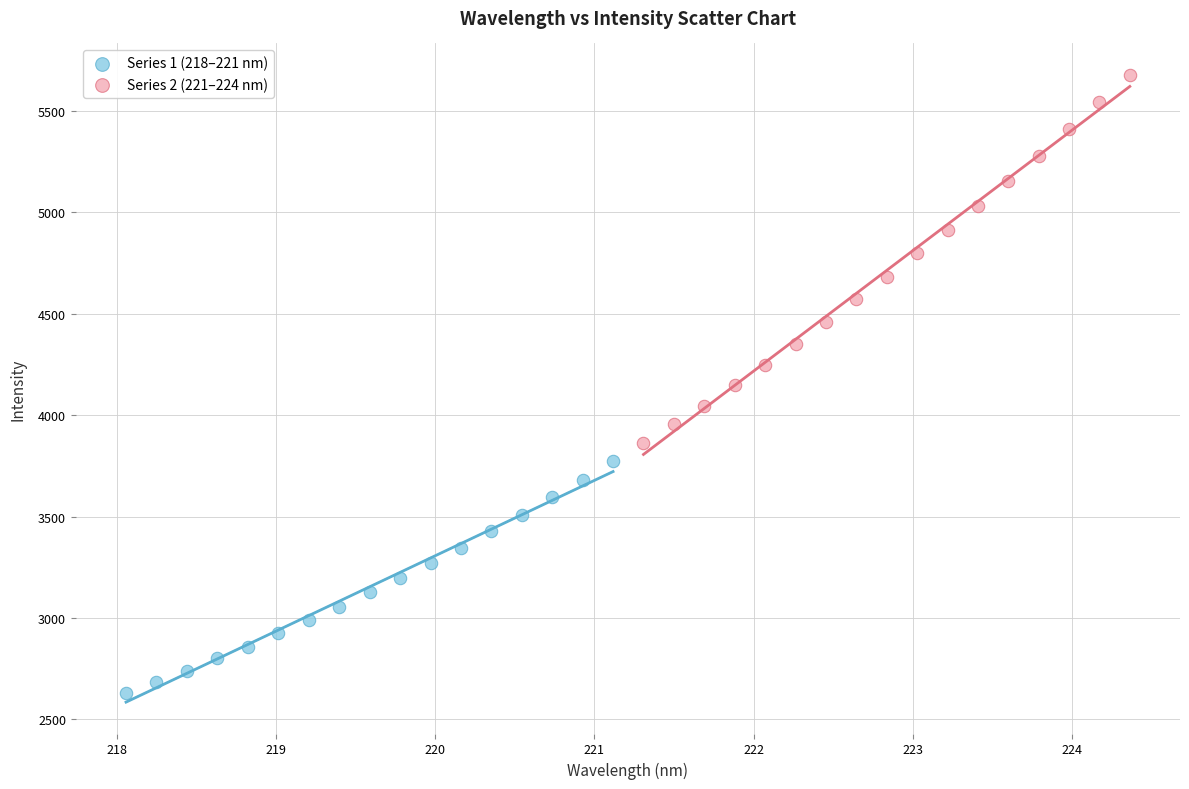

Which series contains the highest Y value?

Series 2 (221–224 nm)